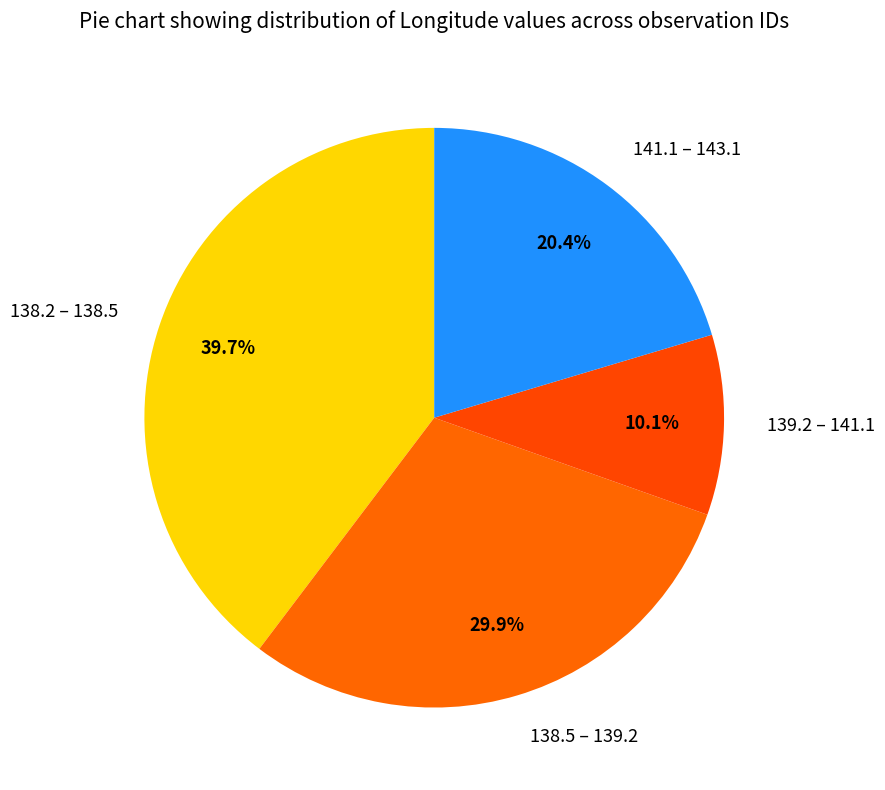

Is there any slice that represents more than half of the pie?

No